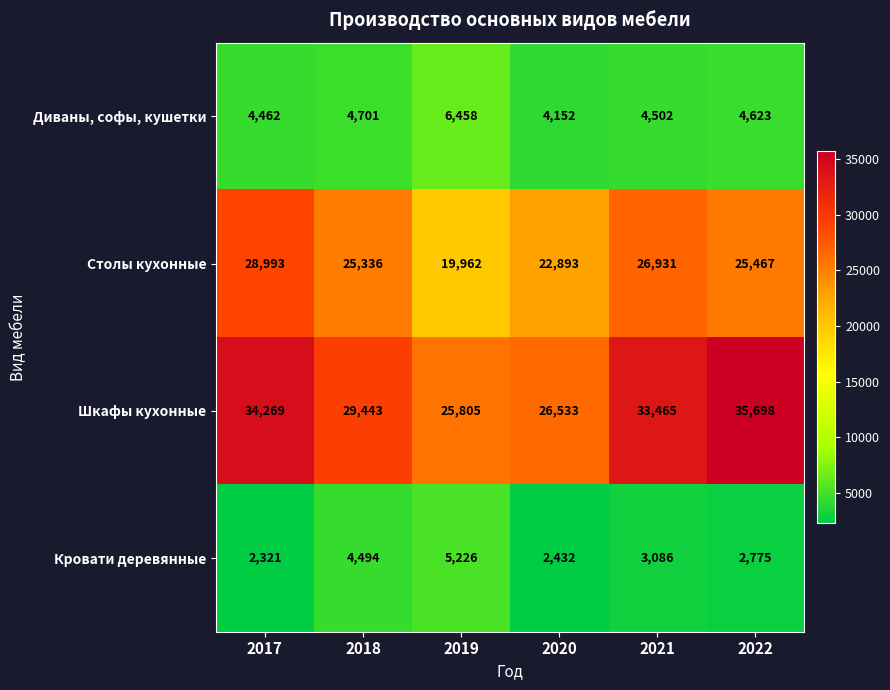

How many distinct data groups are displayed?

4